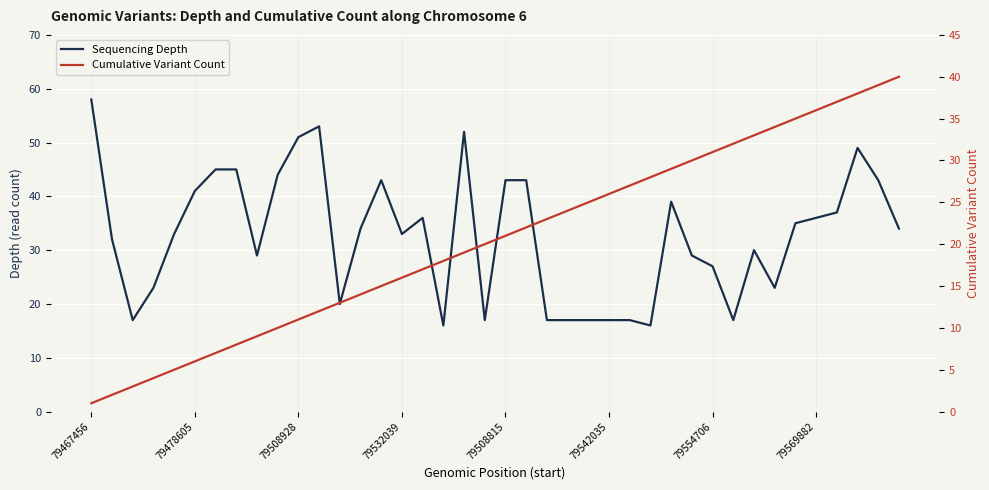

True or false: Cumulative Variant Count and Sequencing Depth cross at least once.

True